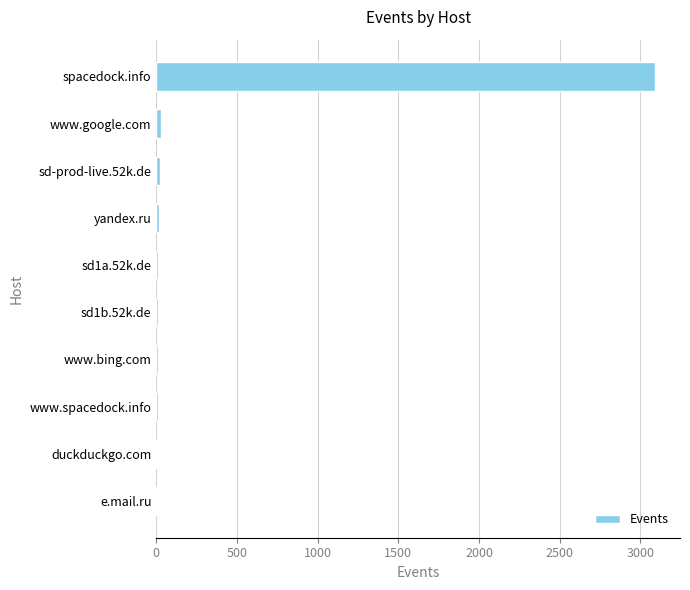

What is the sum of all values?

3214